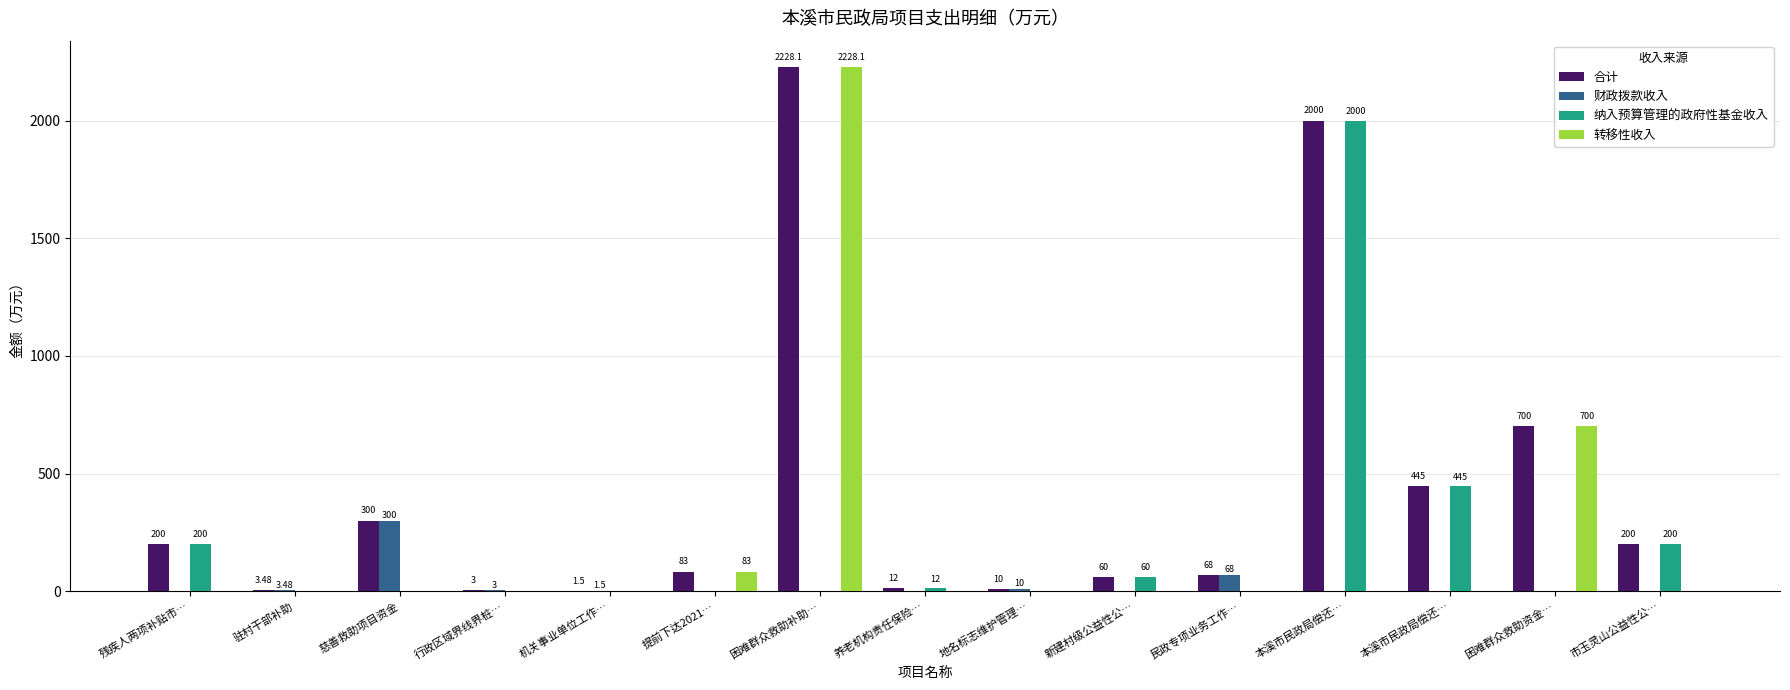

Rank the series at 驻村干部补助 from highest to lowest value.

合计, 财政拨款收入, 纳入预算管理的政府性基金收入, 转移性收入